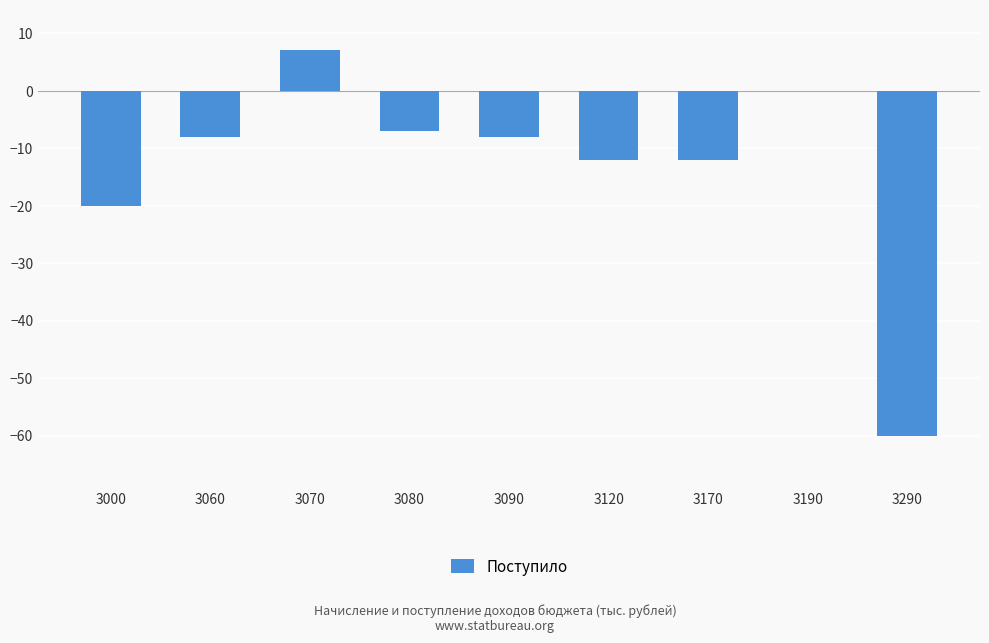

The value at 3190 is 21. True or false?

False